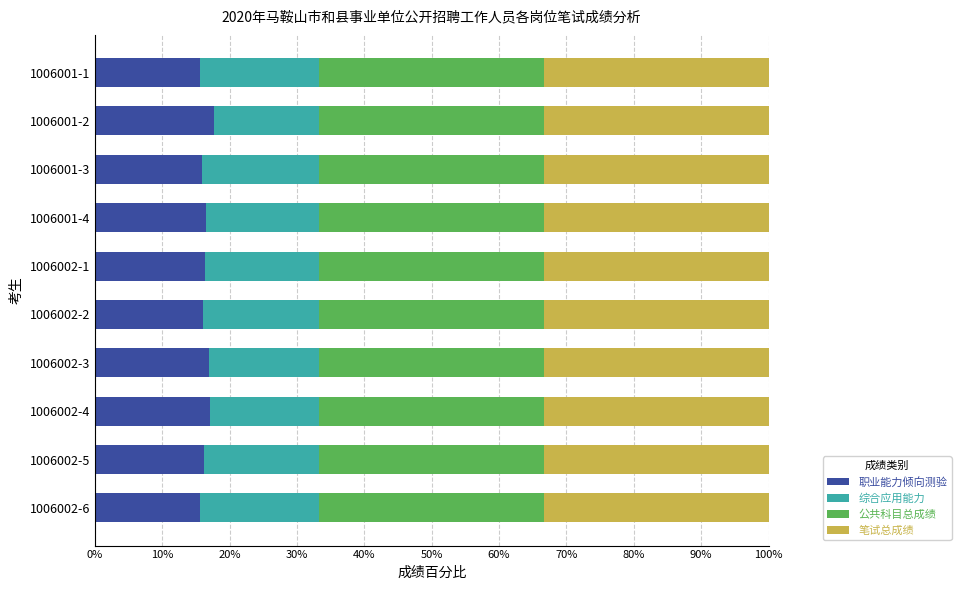

What is the total value across all series at 1006002-2?

100.0